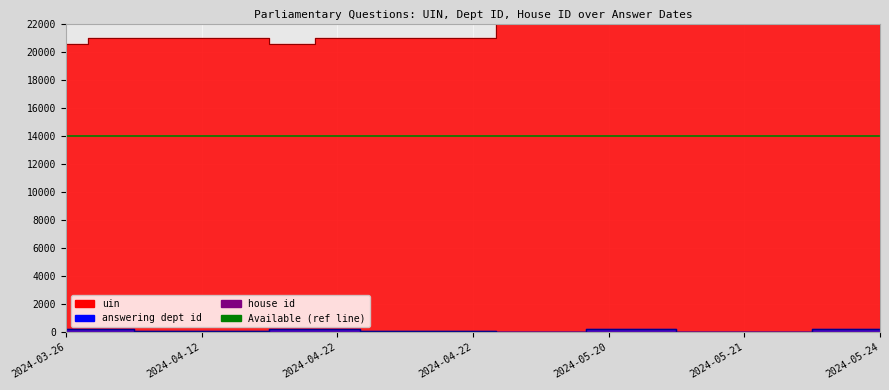

What value does the uin series have at 2024-04-12?

20942